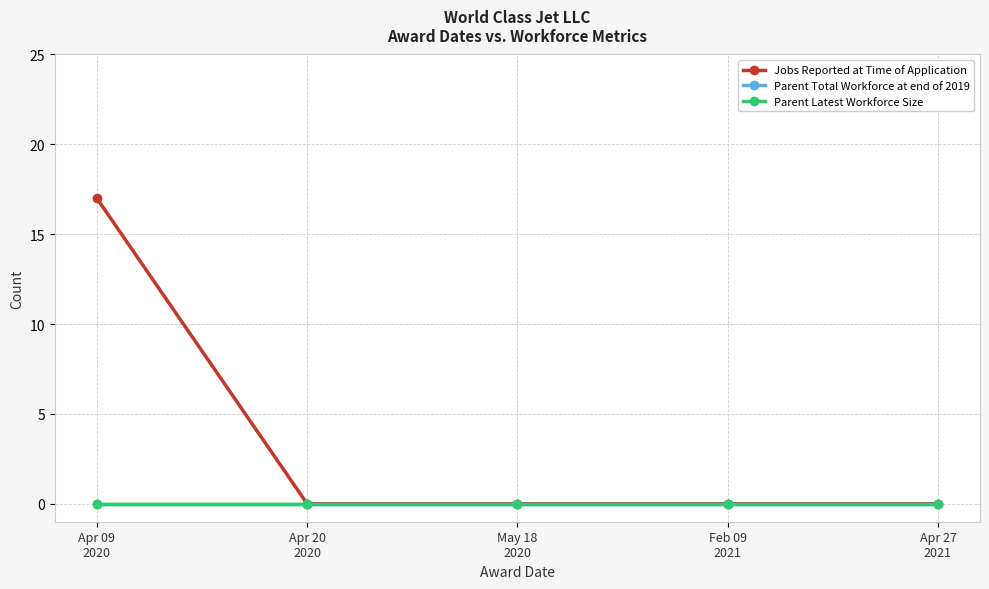

Is this an area chart (filled region under the line)?

No